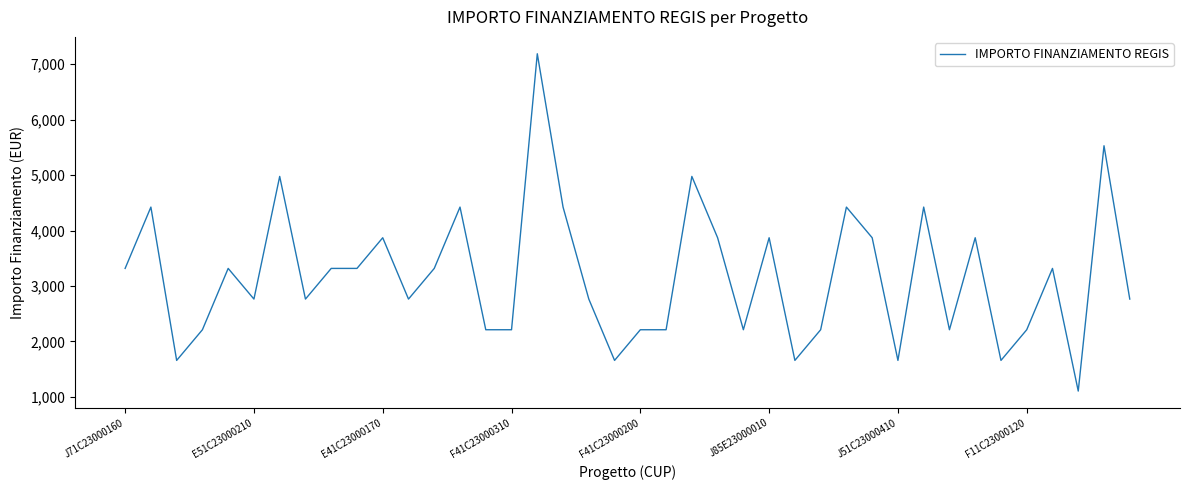

How many series are shown in this chart?

1